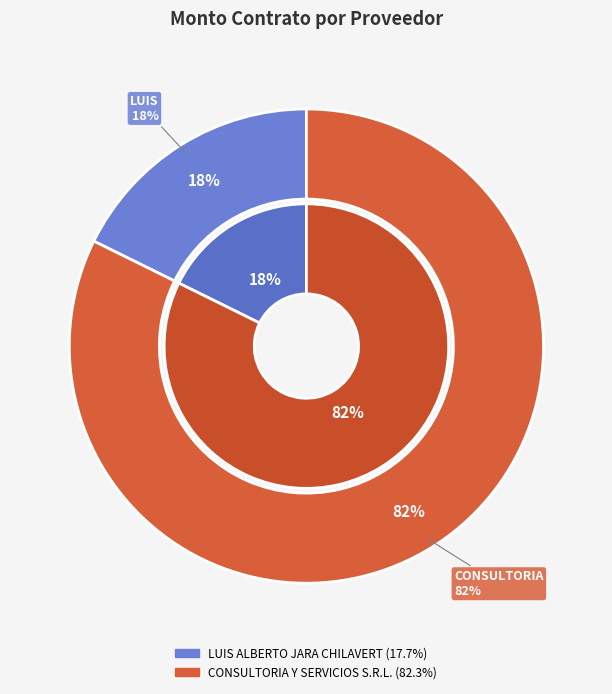

To the nearest percent, what is the average slice percentage?

50%